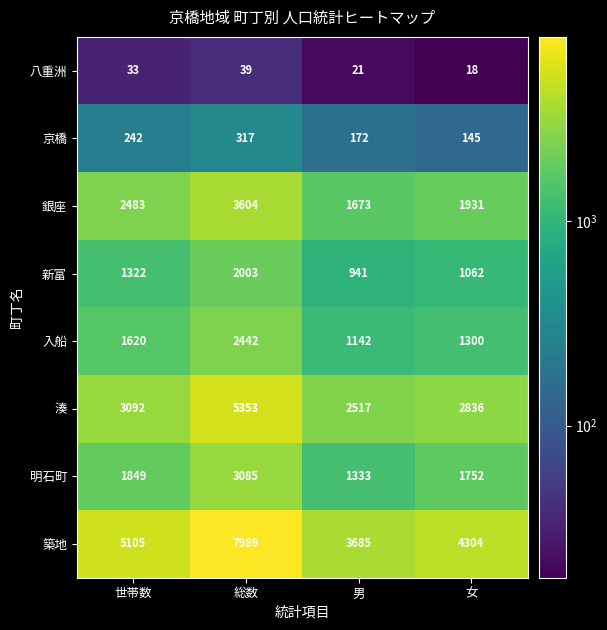

What is the total value across all series at 男?

11484